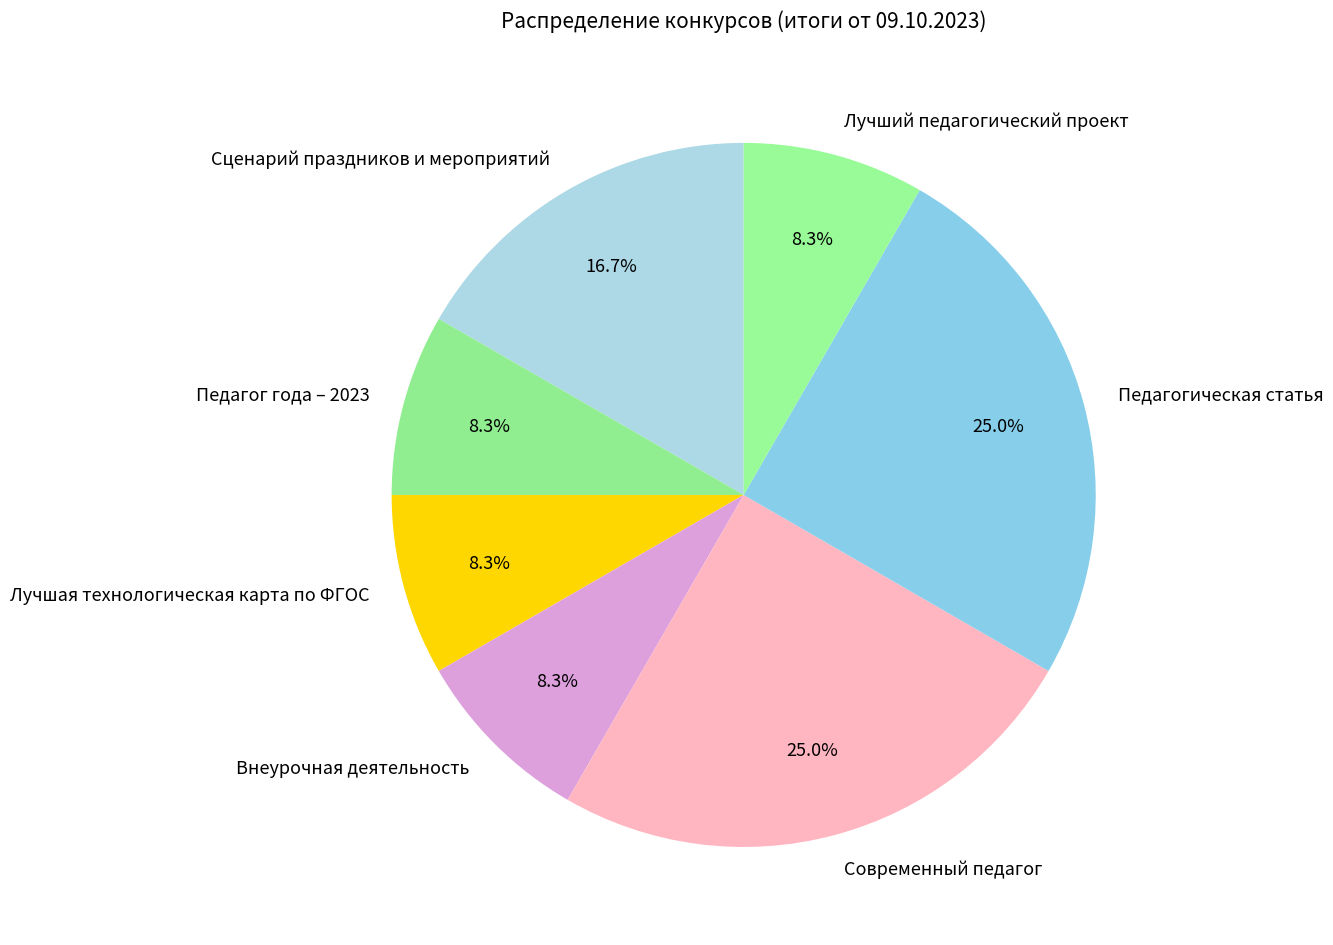

Combined, do Лучший педагогический проект and Современный педагог account for over 50%?

No